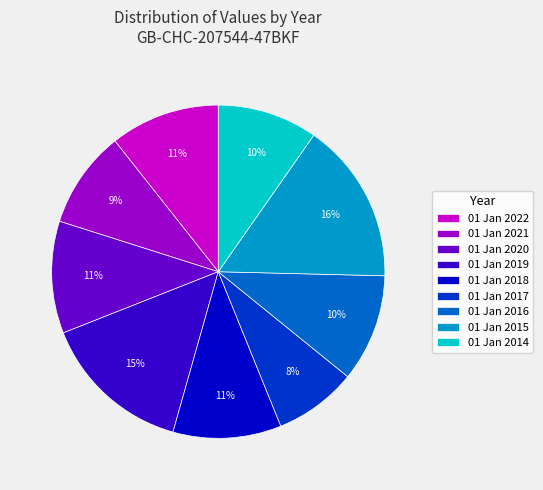

Between 01 Jan 2017 and 01 Jan 2016, which is larger?

01 Jan 2016